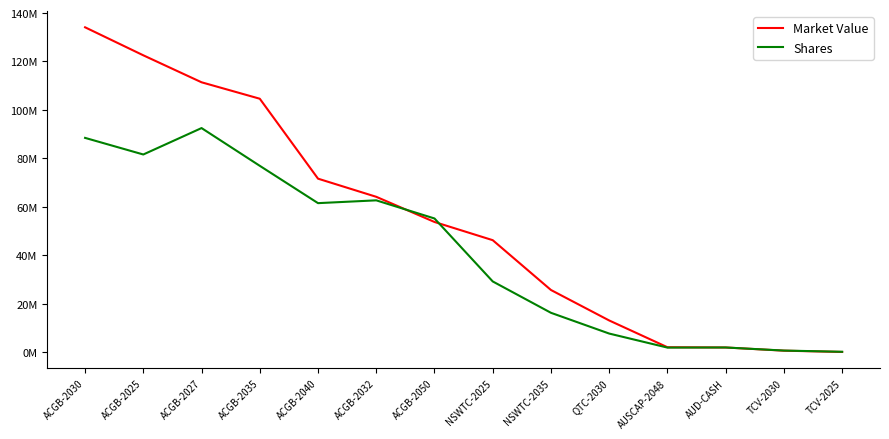

The Shares series shows 3067081.3 at AUD-CASH. True or false?

False